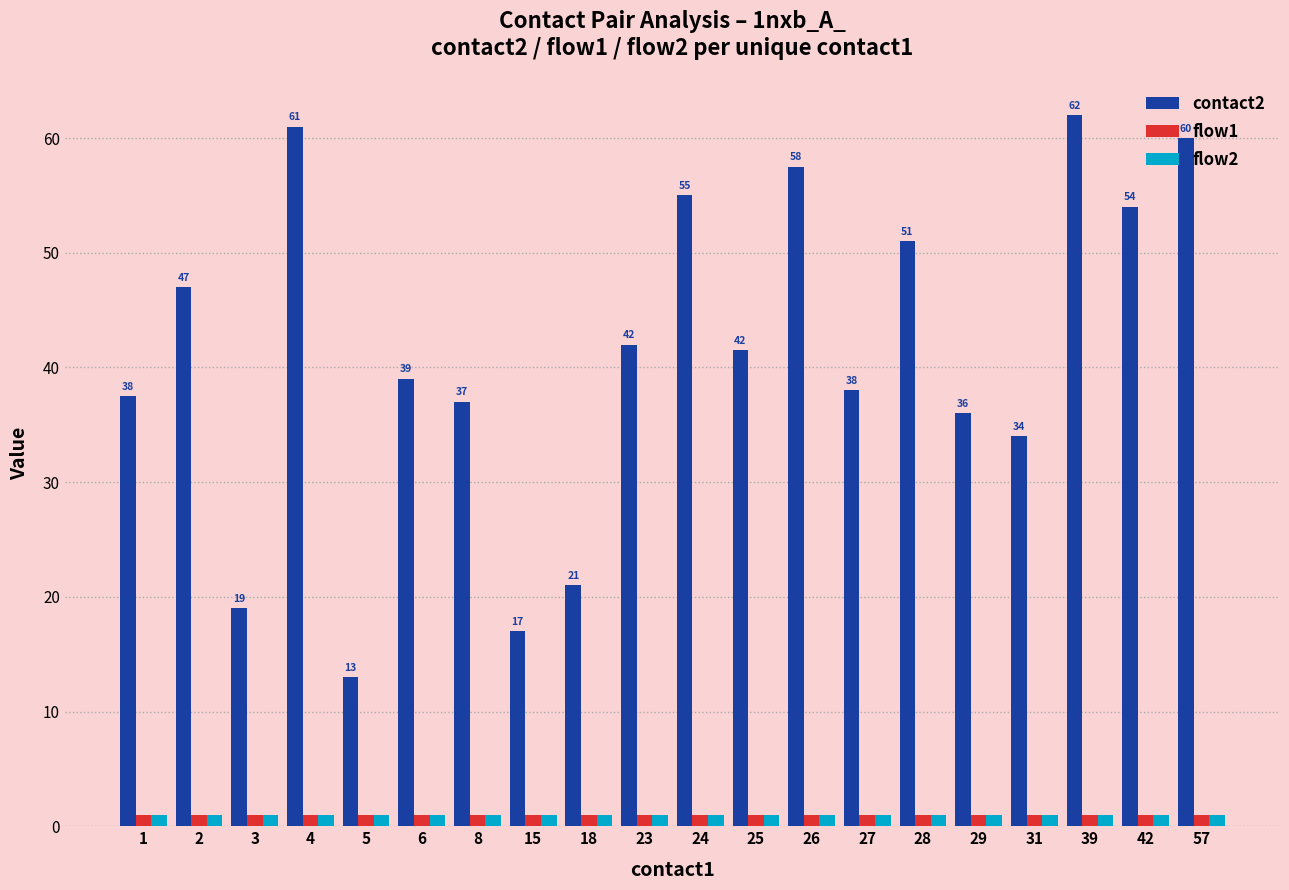

Which series has the largest total across all categories?

contact2